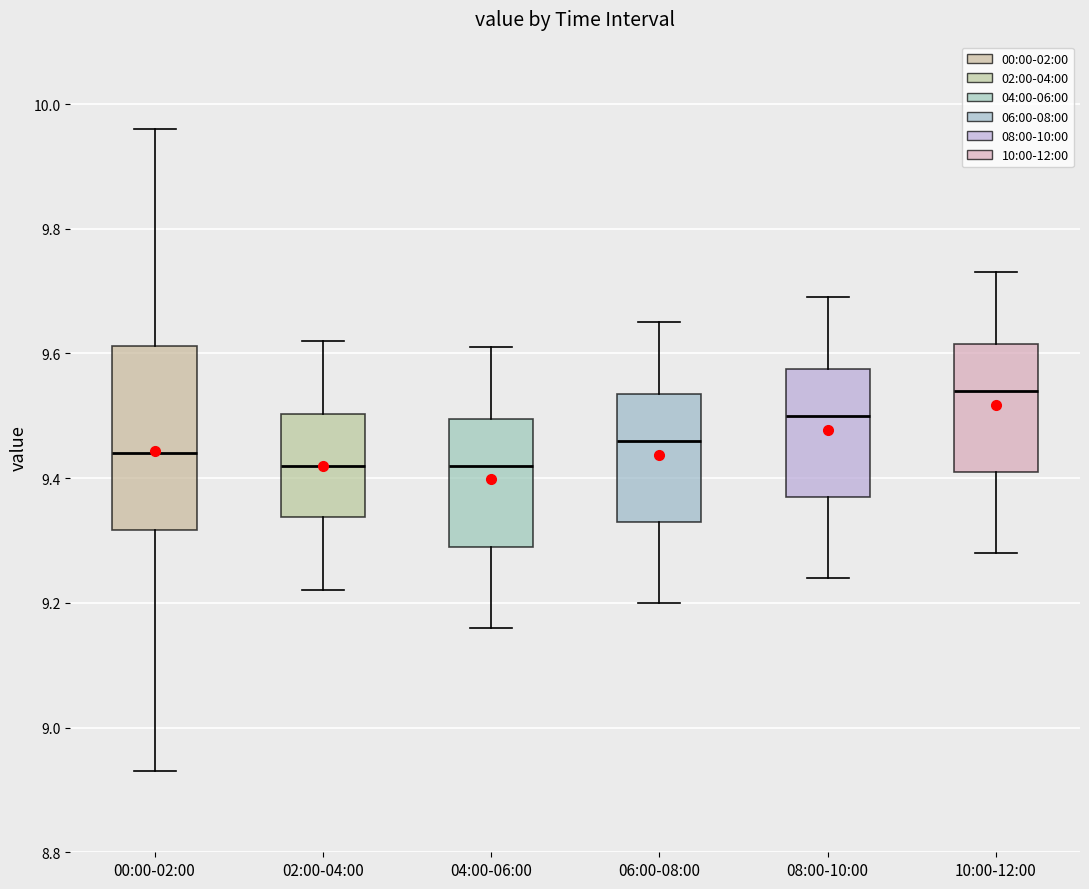

Reading left to right, transcribe this box plot: for each box, give where its median line is, the range the box spans, and where its two whiskers end, as read against the y-axis. The values are not printed on the chart, so give them approximately, as read against the axis.

00:00-02:00: median 9.44, box 9.32 to 9.62, whiskers 8.94 to 9.96
02:00-04:00: median 9.42, box 9.34 to 9.50, whiskers 9.22 to 9.62
04:00-06:00: median 9.42, box 9.30 to 9.50, whiskers 9.16 to 9.62
06:00-08:00: median 9.46, box 9.34 to 9.54, whiskers 9.20 to 9.66
08:00-10:00: median 9.50, box 9.38 to 9.58, whiskers 9.24 to 9.70
10:00-12:00: median 9.54, box 9.42 to 9.62, whiskers 9.28 to 9.74